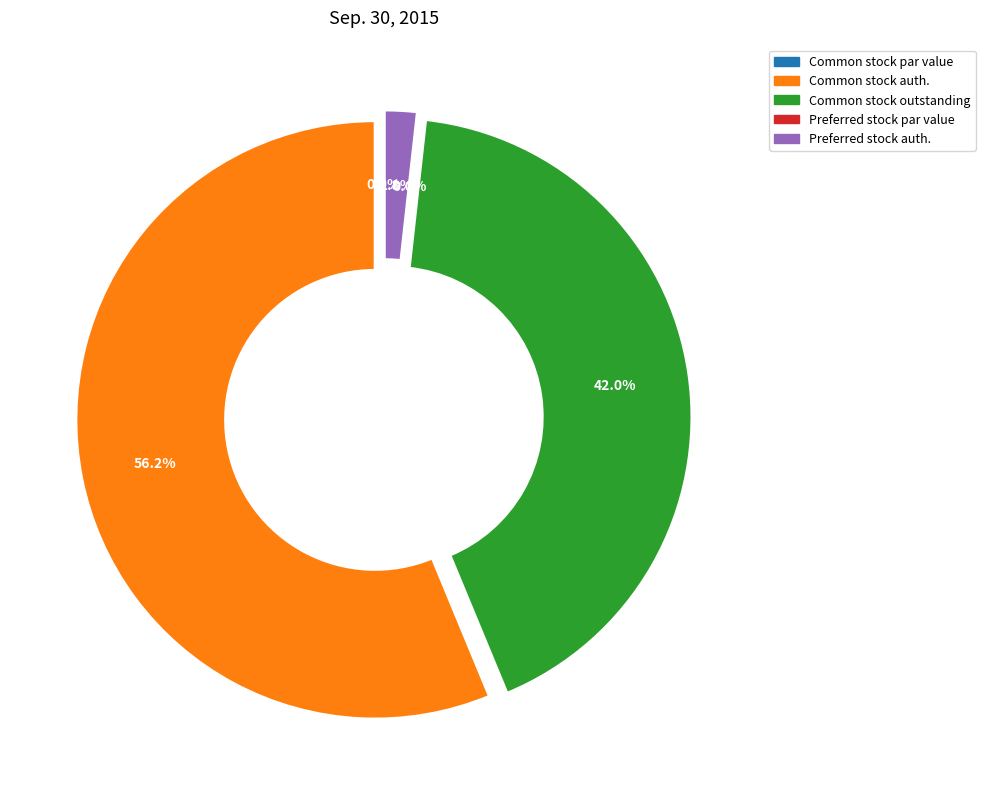

Is it true that Common stock, shares authorized is 56% of the pie?

True